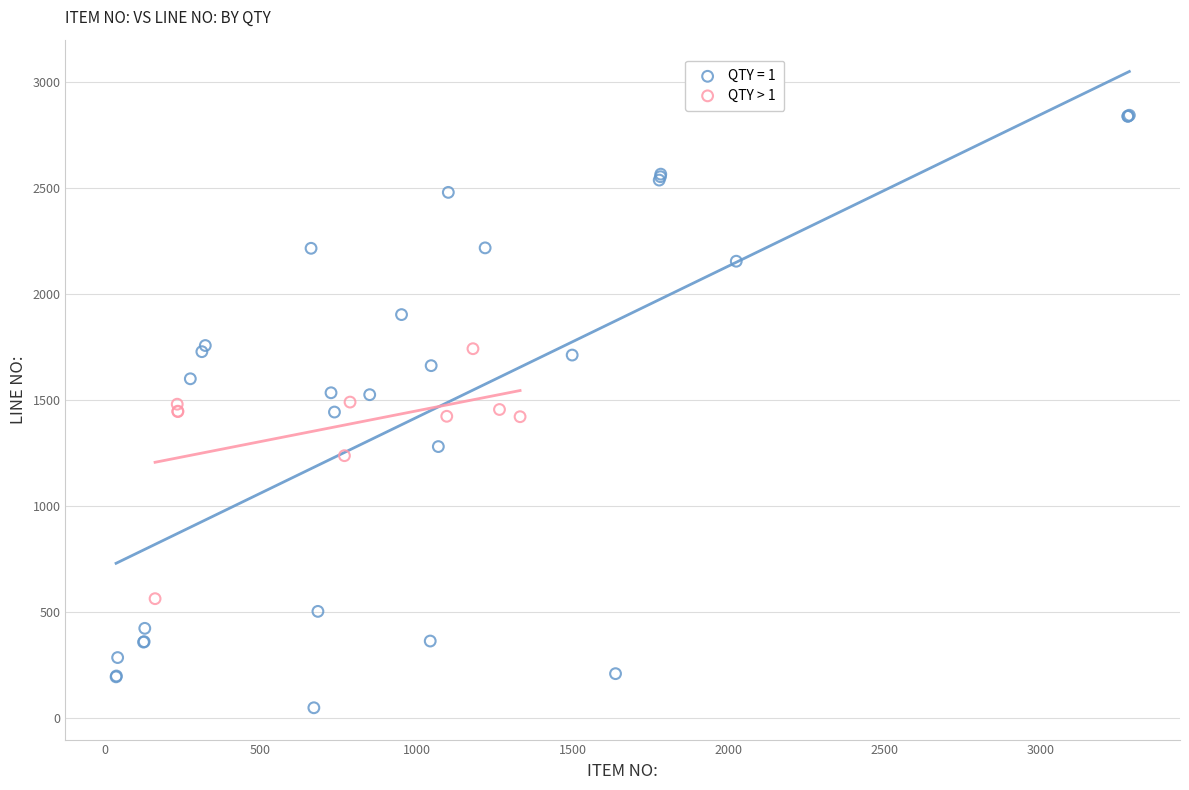

Which series reaches the minimum Y coordinate?

QTY = 1